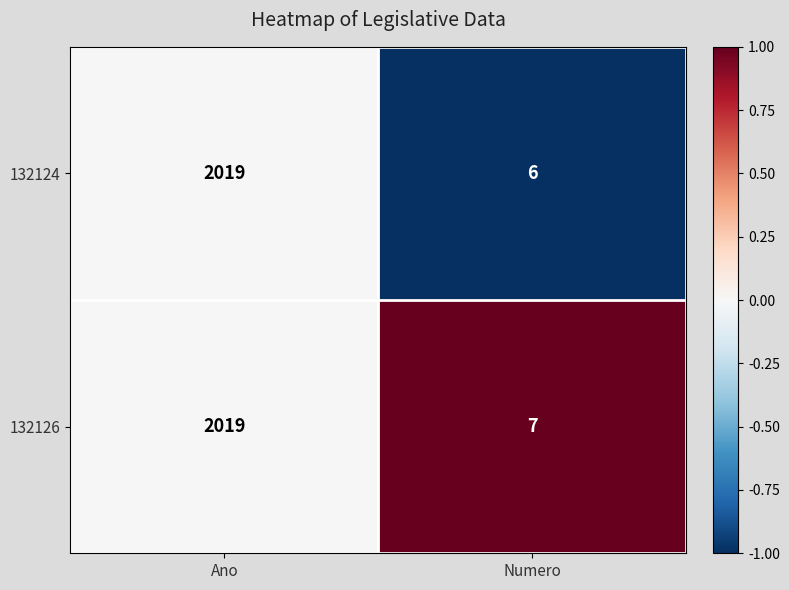

What is the smallest value displayed?

6